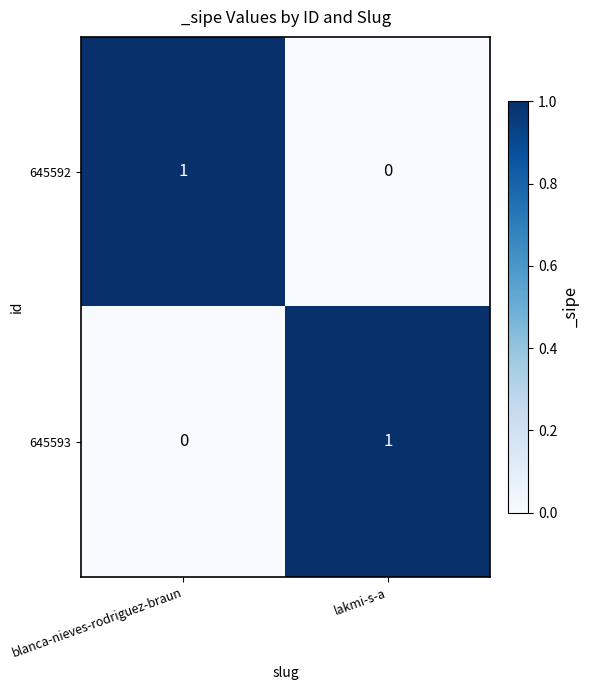

The 645593 series shows 0 at blanca-nieves-rodriguez-braun. True or false?

True